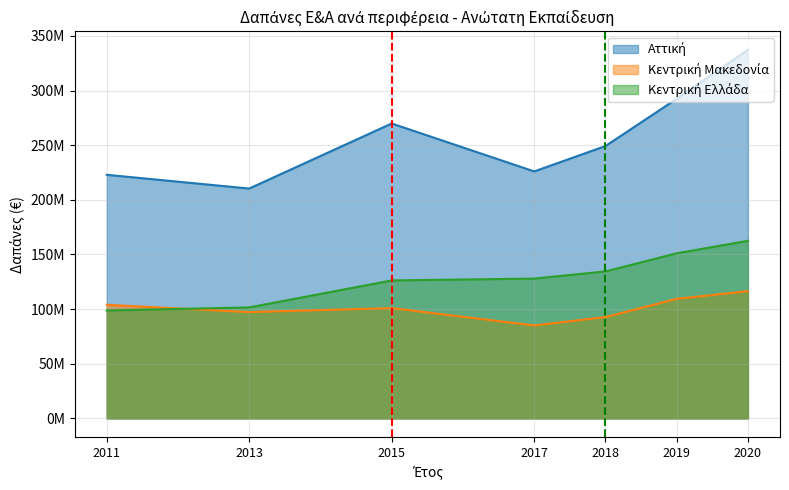

Is it true that Κεντρική Μακεδονία equals 116420000 at 2020?

True